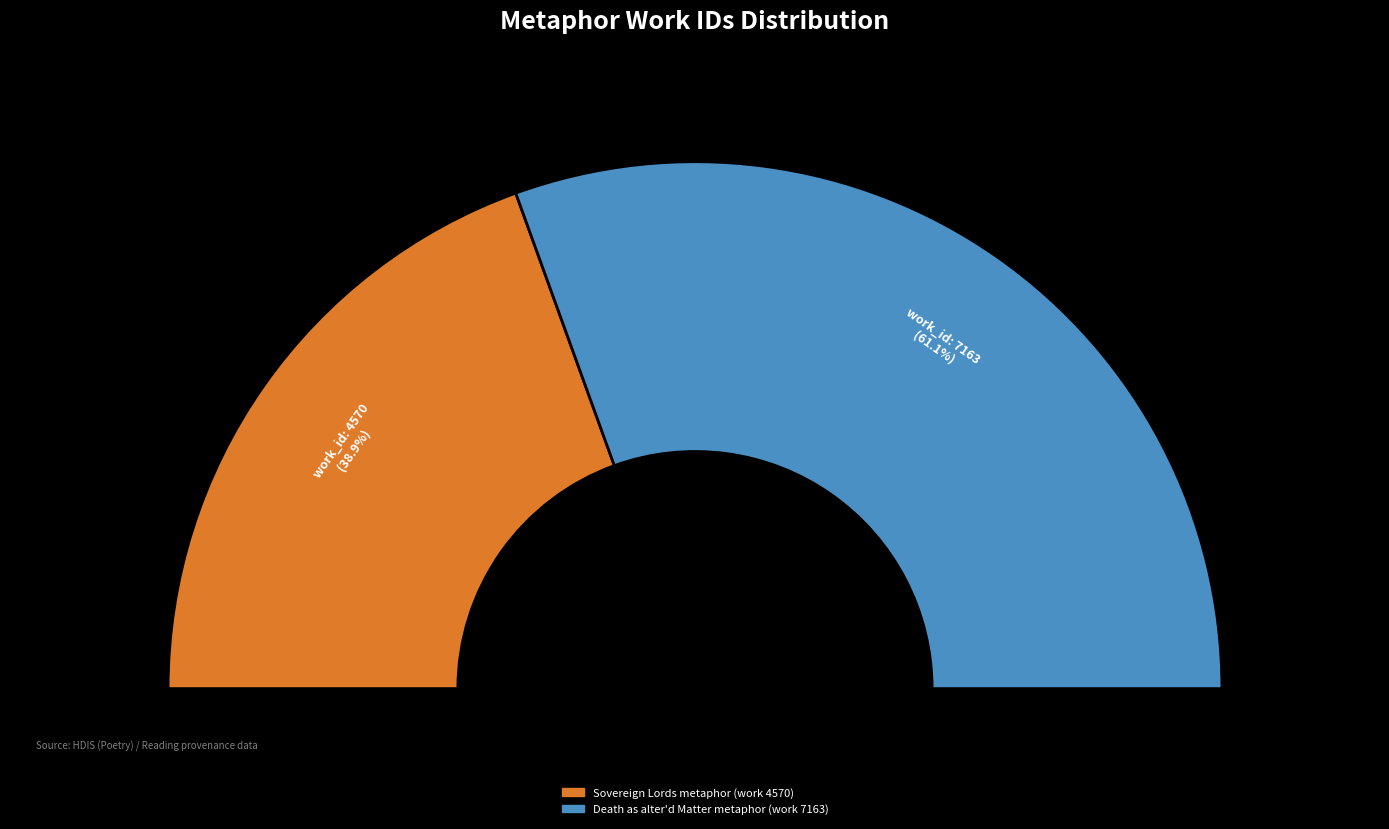

Is there any slice that represents more than half of the pie?

Yes